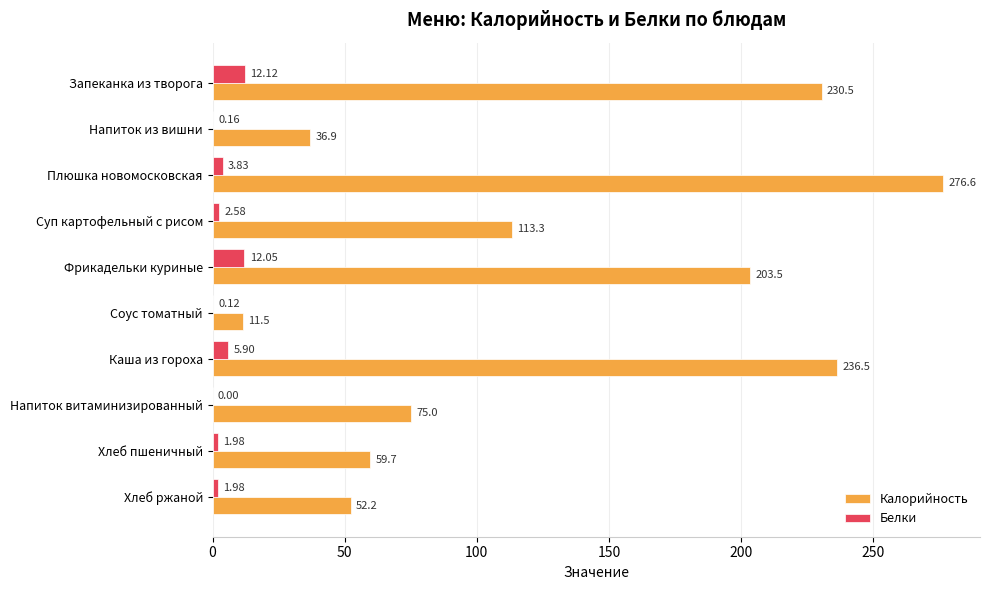

Between Фрикадельки куриные and Напиток витаминизированный, which series saw the biggest shift?

Калорийность